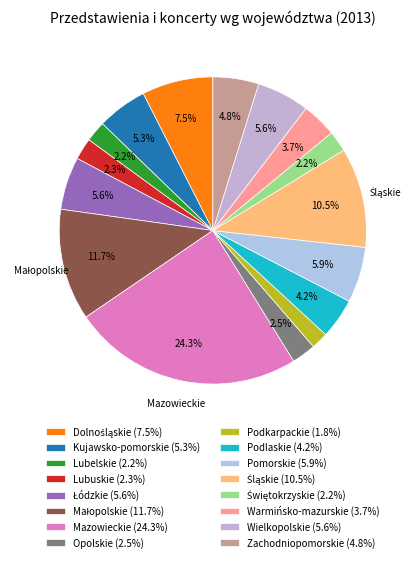

What is the ratio of the value at Opolskie to the value at Łódzkie?

0.5